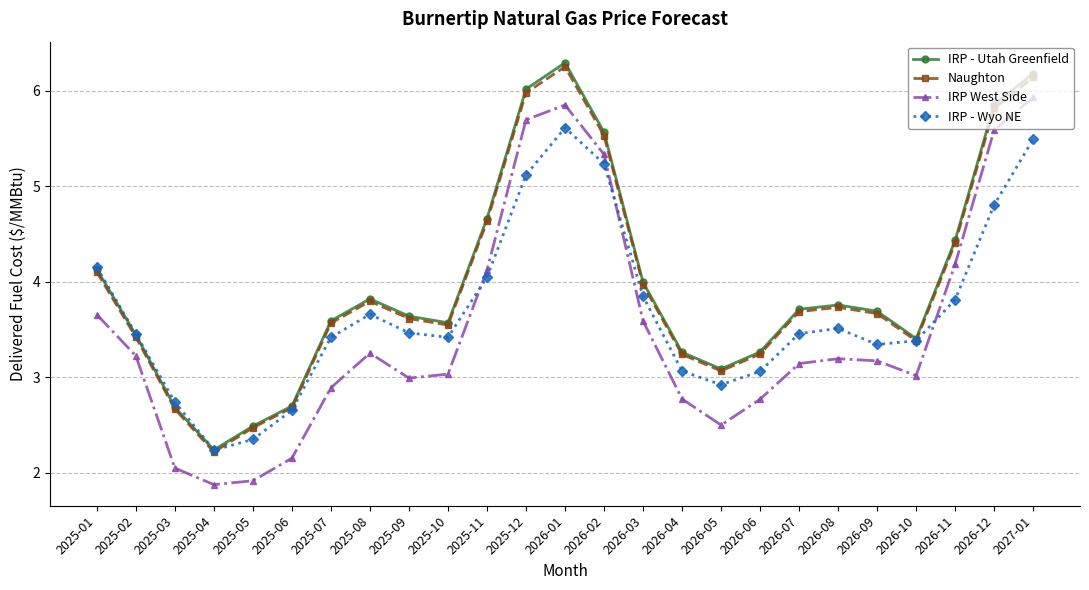

Which category has the highest value in the IRP - Wyo NE series?

2026-01